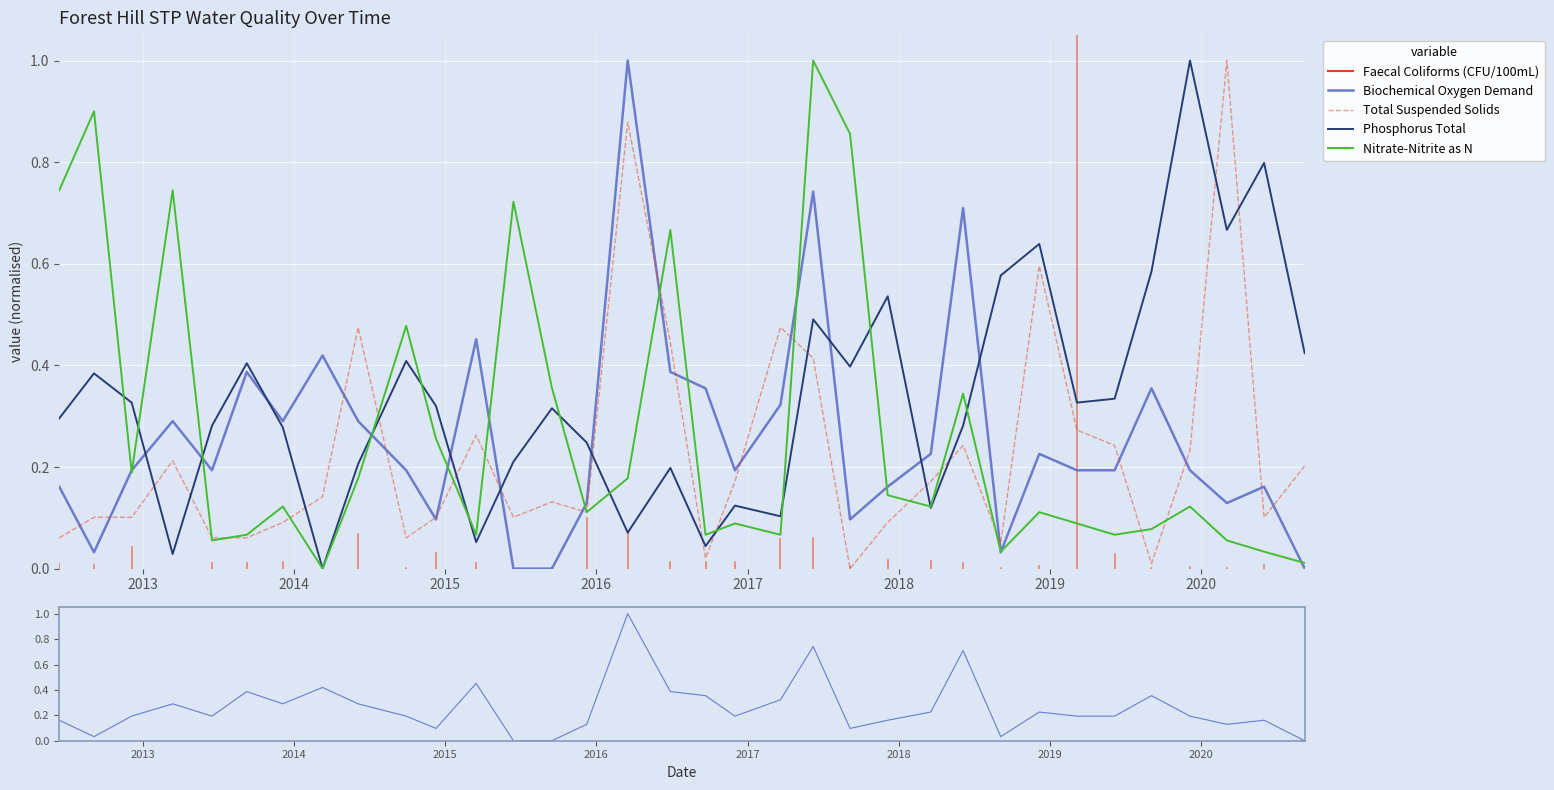

What is the difference between the maximum and minimum values in the Nitrate-Nitrite as N series?

1.0